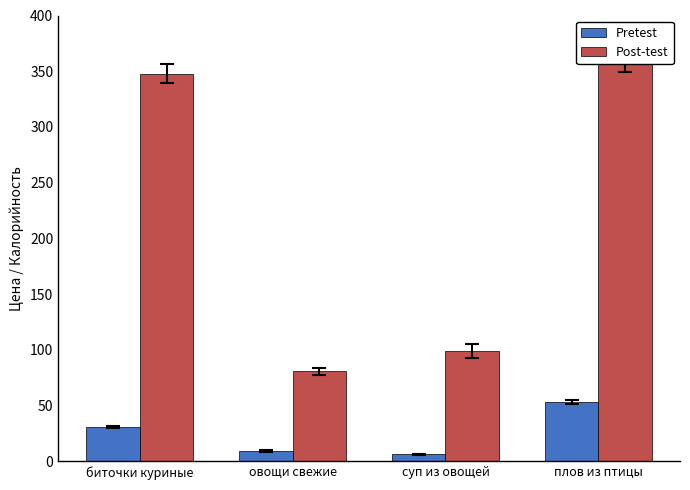

Reading right to left, list all the values displayed in this chart.

Pretest: плов из птицы=53.4	суп из овощей=6.6	овощи свежие=9.1	биточки куриные=30.9
Post-test: плов из птицы=358.0	суп из овощей=99.0	овощи свежие=81.0	биточки куриные=347.7